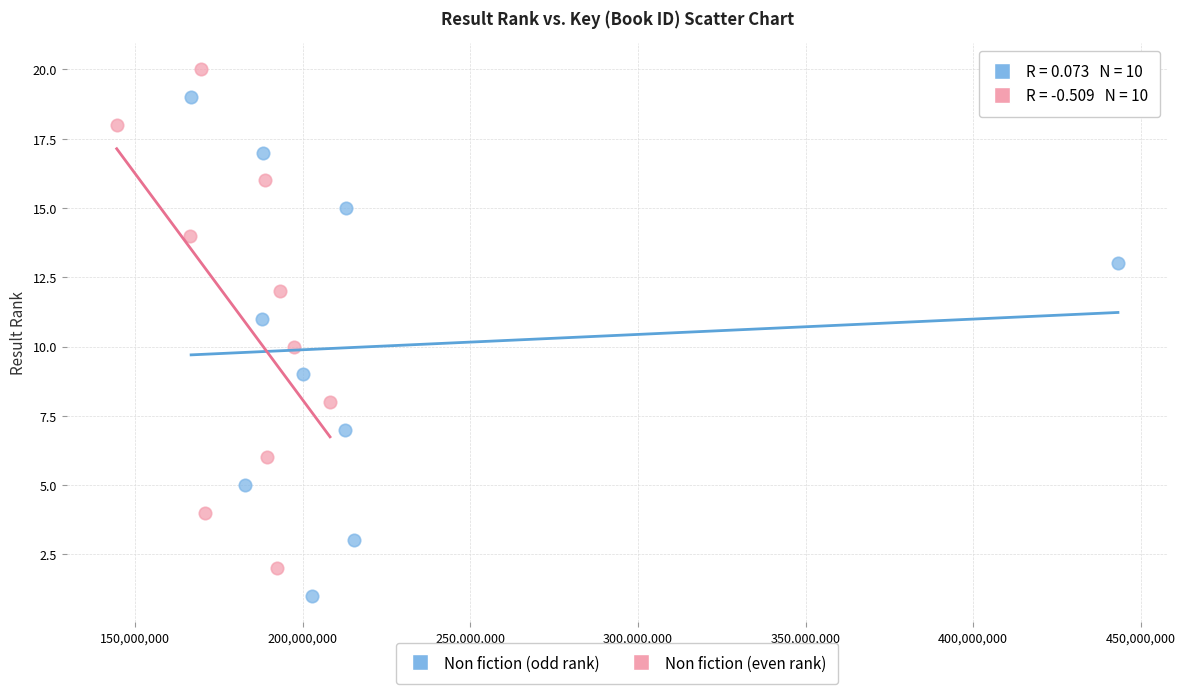

Which series reaches the minimum Y coordinate?

Non fiction (odd rank)